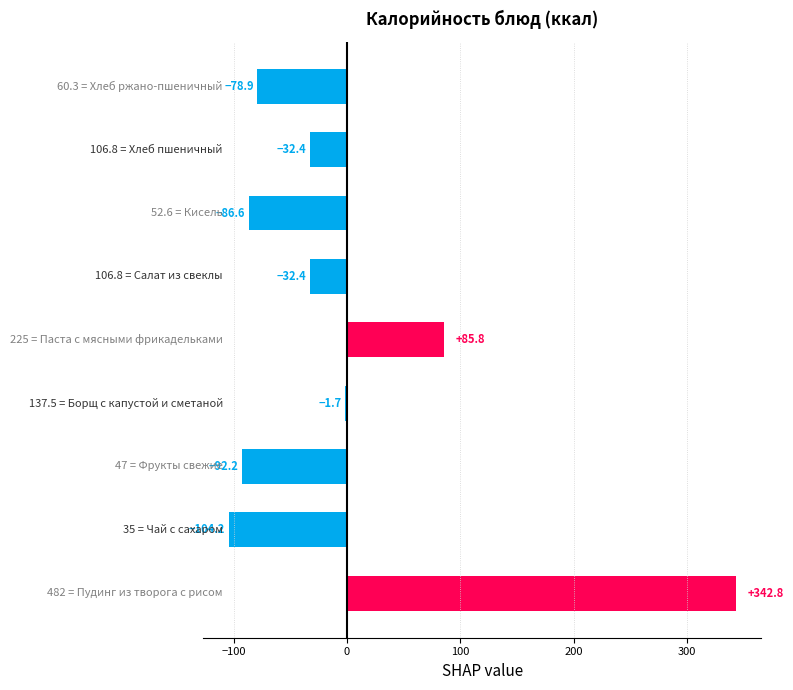

What is the minimum value shown in the chart?

-104.2